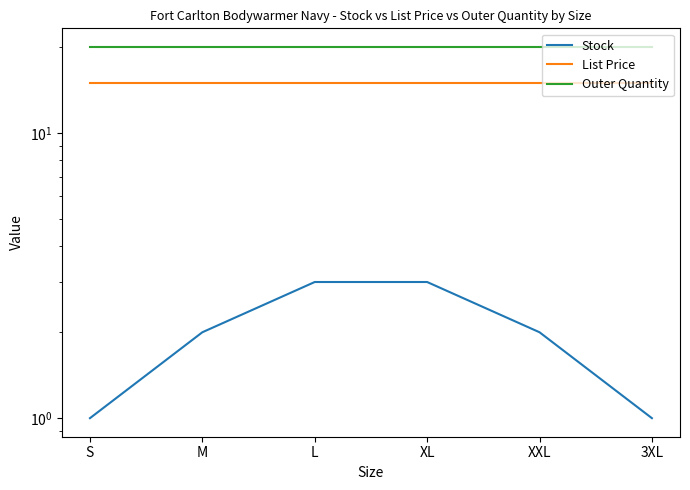

Which series has the largest total across all categories?

Outer Quantity